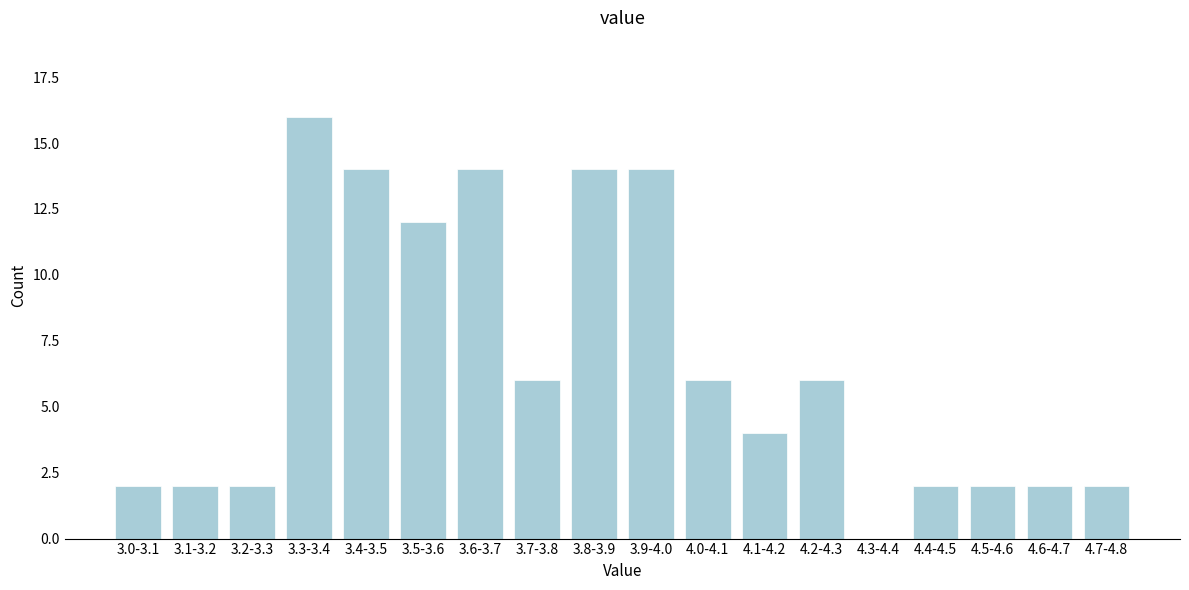

Reading left to right, transcribe all the data shown in this chart.

3.0-3.1=2	3.1-3.2=2	3.2-3.3=2	3.3-3.4=16	3.4-3.5=14	3.5-3.6=12	3.6-3.7=14	3.7-3.8=6	3.8-3.9=14	3.9-4.0=14	4.0-4.1=6	4.1-4.2=4	4.2-4.3=6	4.3-4.4=0	4.4-4.5=2	4.5-4.6=2	4.6-4.7=2	4.7-4.8=2